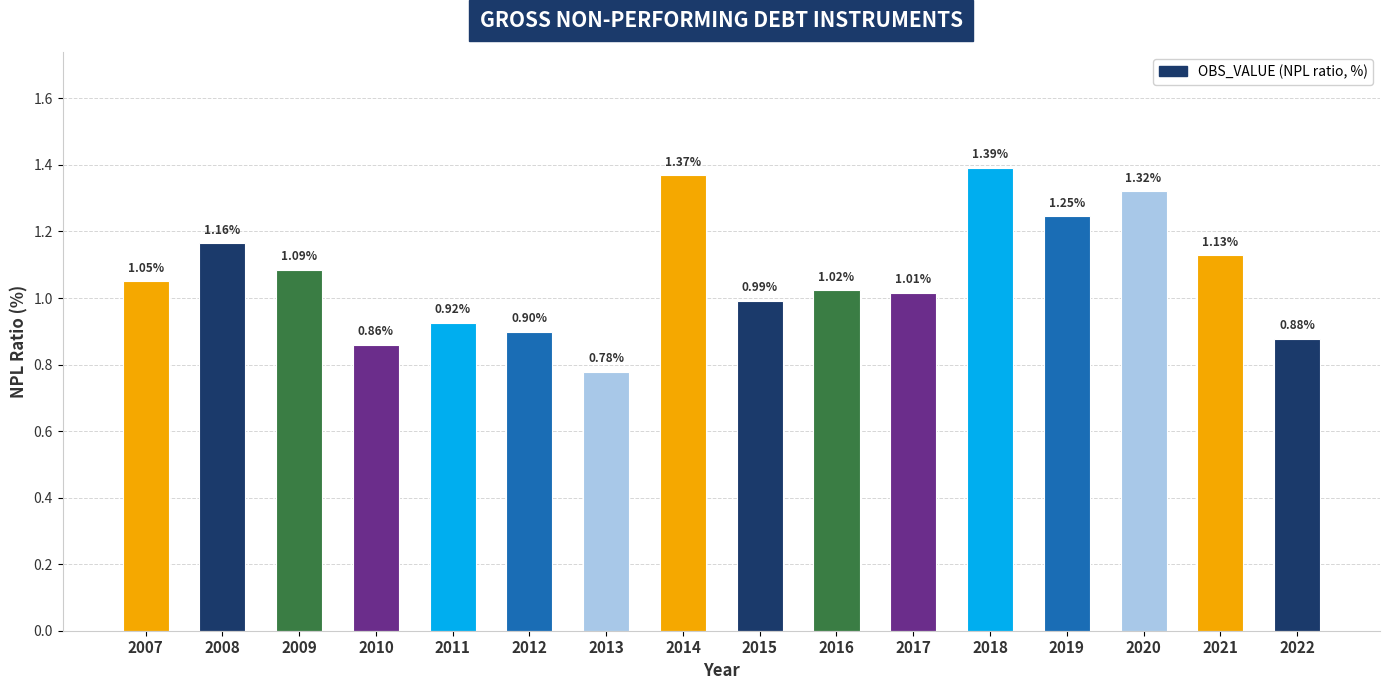

Are the bars grouped side by side (vs. stacked)?

No